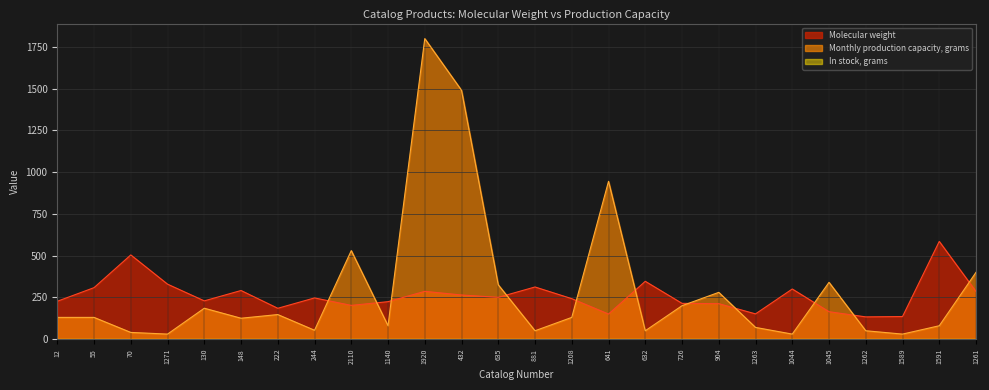

What is the total value across all series at 1262?

183.1